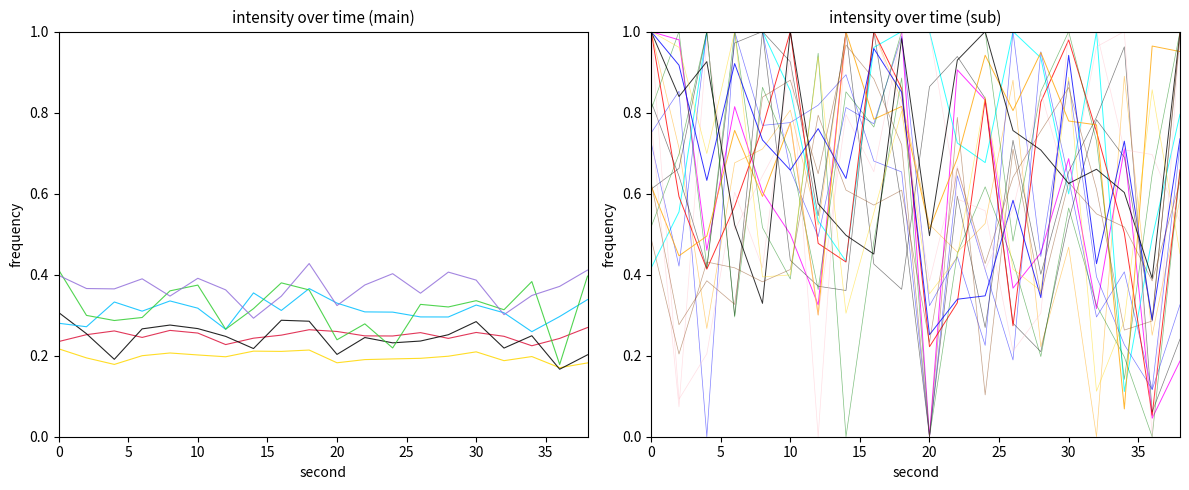

True or false: s3 and s1 intersect in this chart.

False